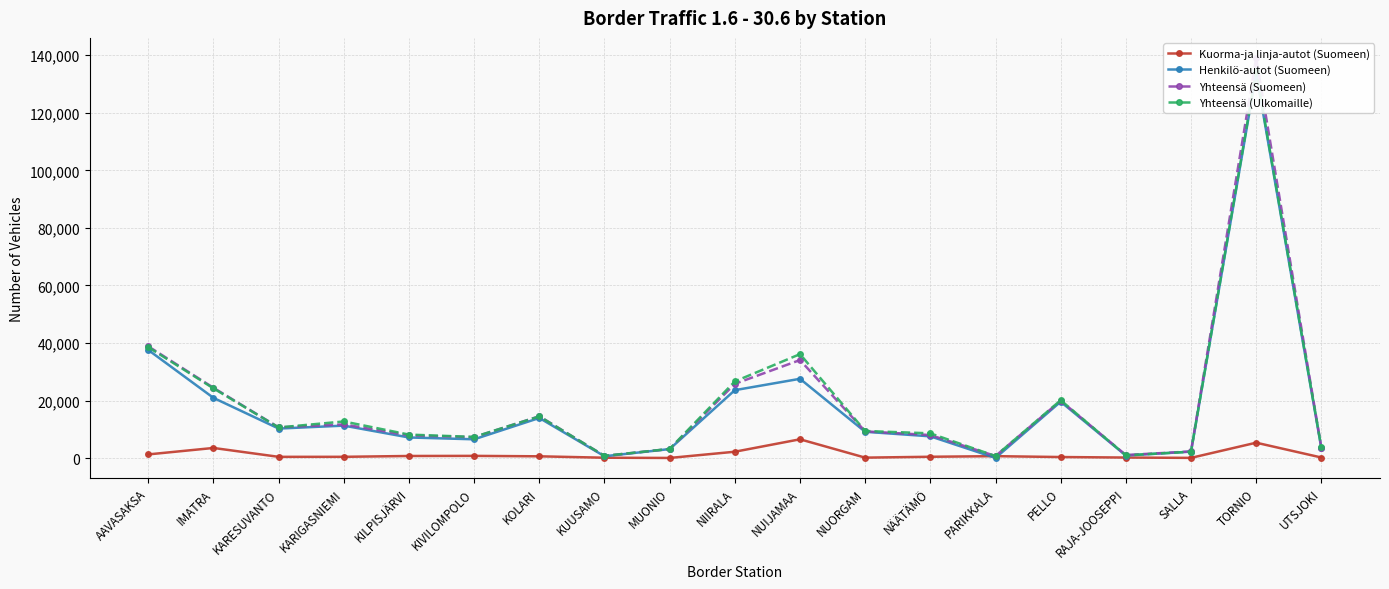

Where does the Henkilö-autot (Suomeen) series first go above 9126?

AAVASAKSA